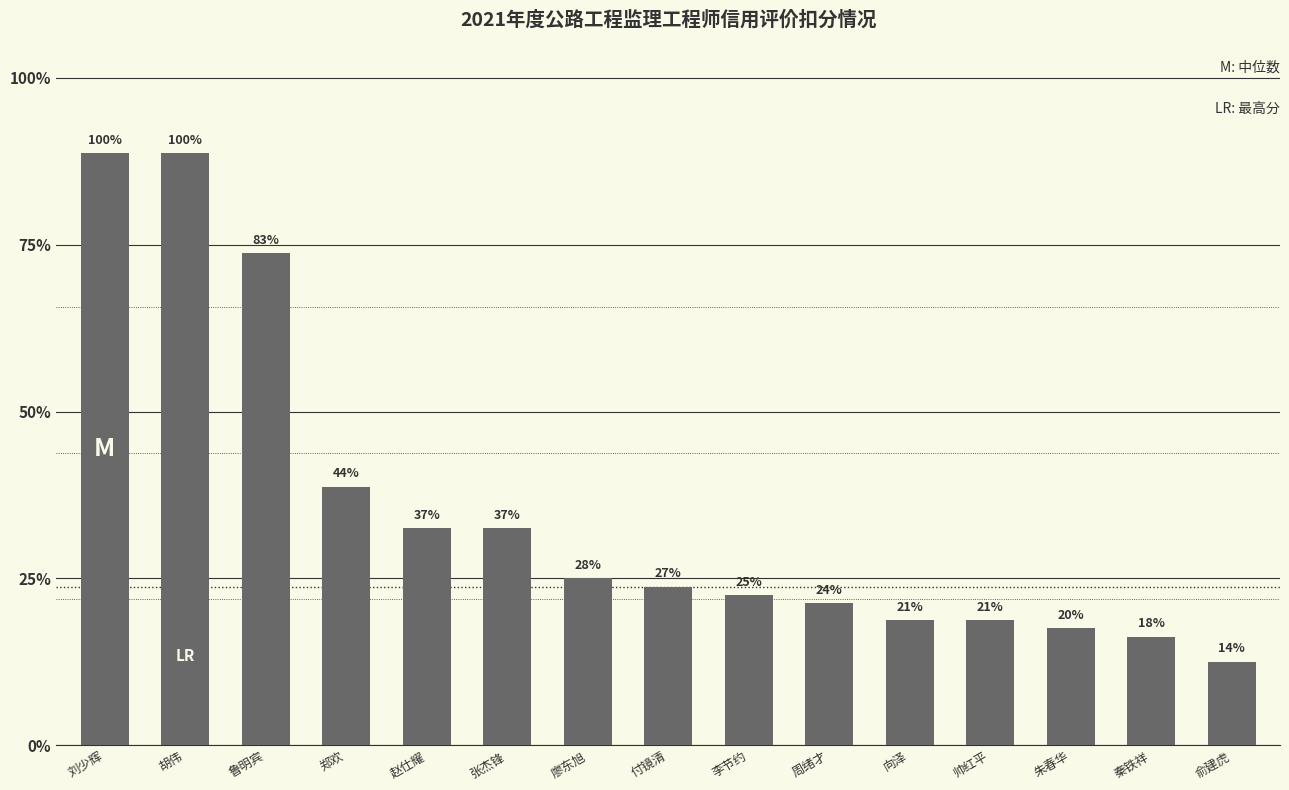

What position from the right is 胡伟?

14